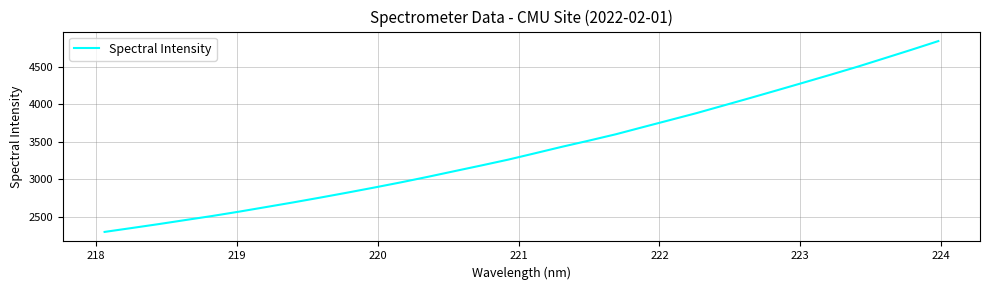

What is the greatest value displayed?

4843.4